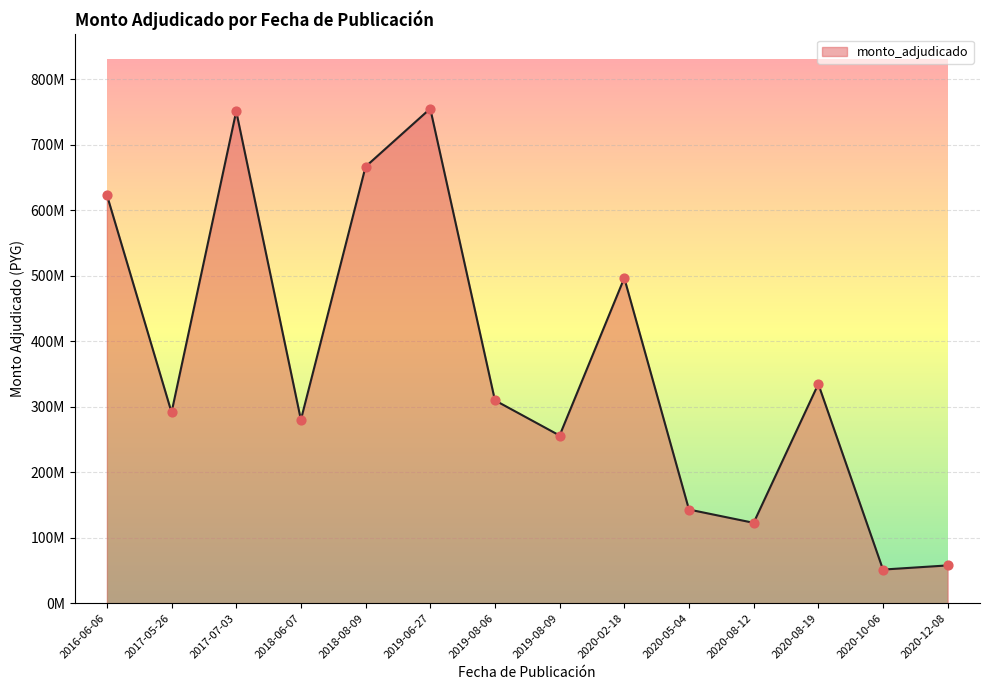

What is the change in value from 2019-08-09 to 2020-08-19?

+78656000